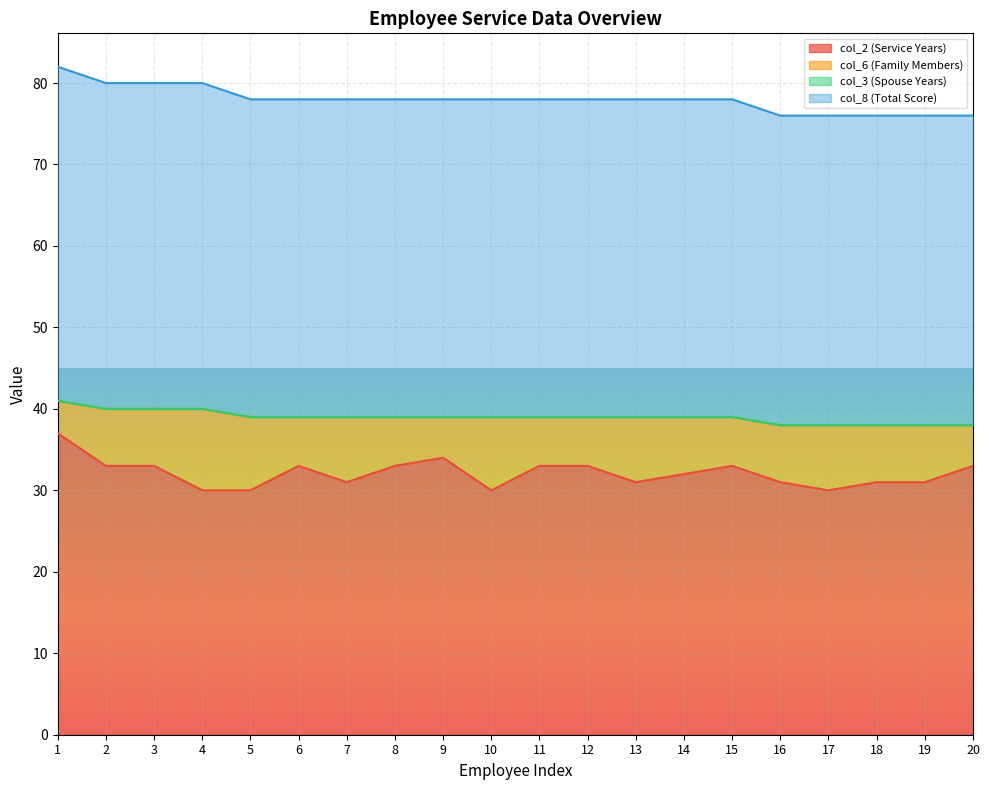

The value of col_2 (Service Years) at 12 is 33. True or false?

True